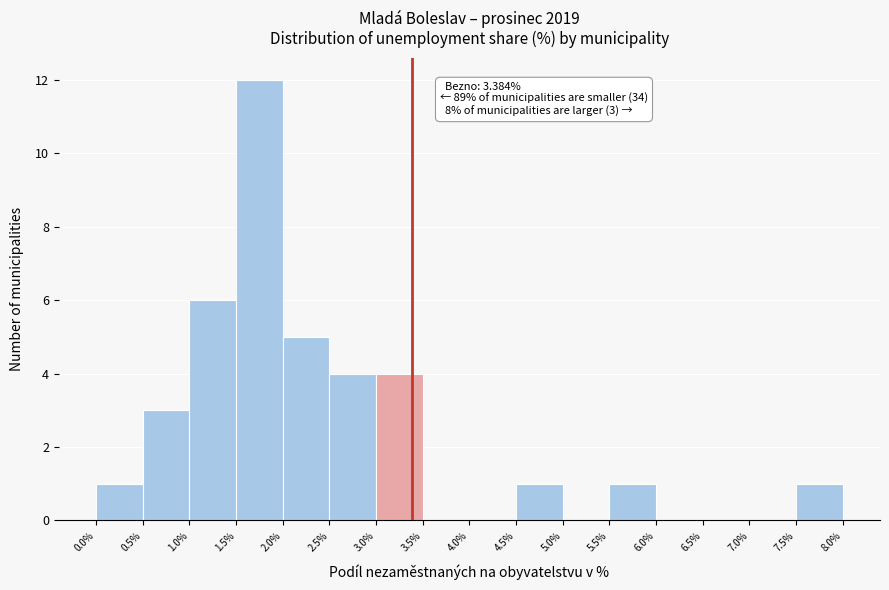

Over which range of the x-axis is the bar tallest?

1.5% to 2.0%